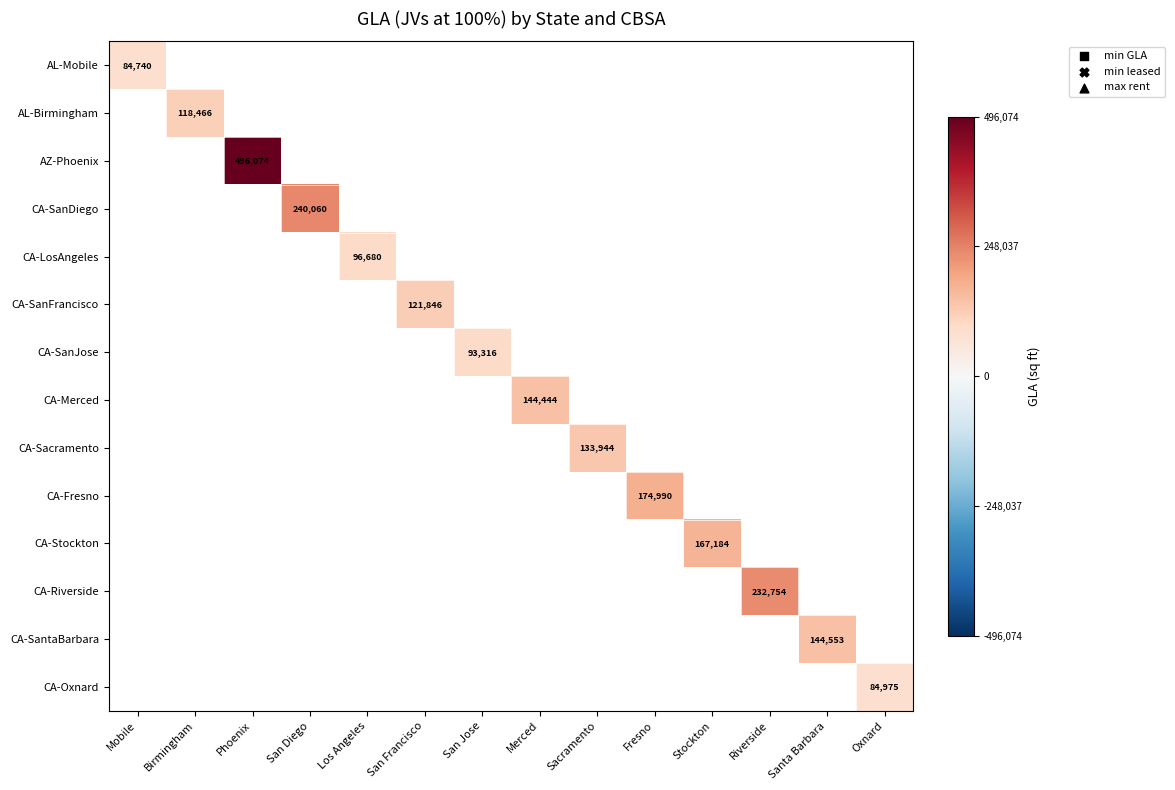

What is the greatest value displayed?

496074